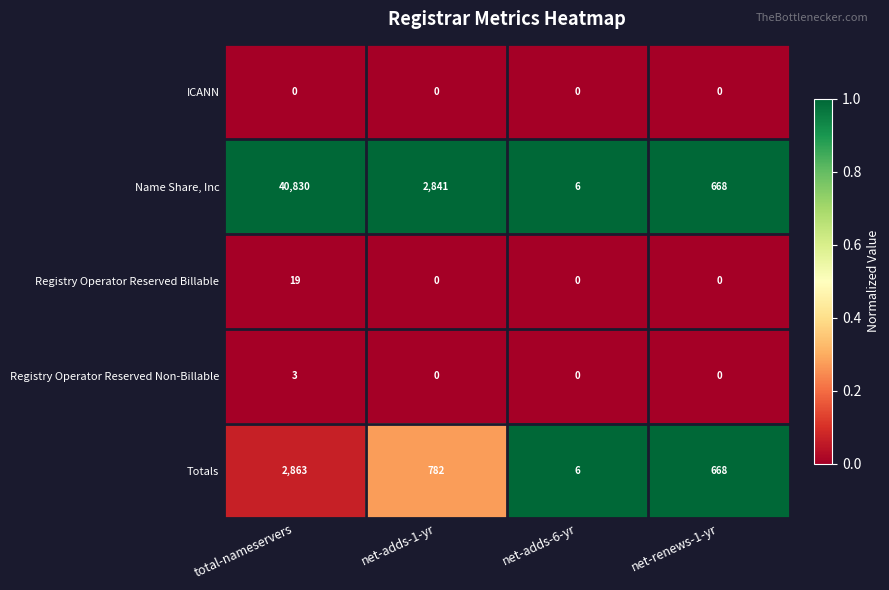

List the series in order of their peak value, lowest first.

ICANN, Registry Operator Reserved Non-Billable, Registry Operator Reserved Billable, Totals, Name Share, Inc